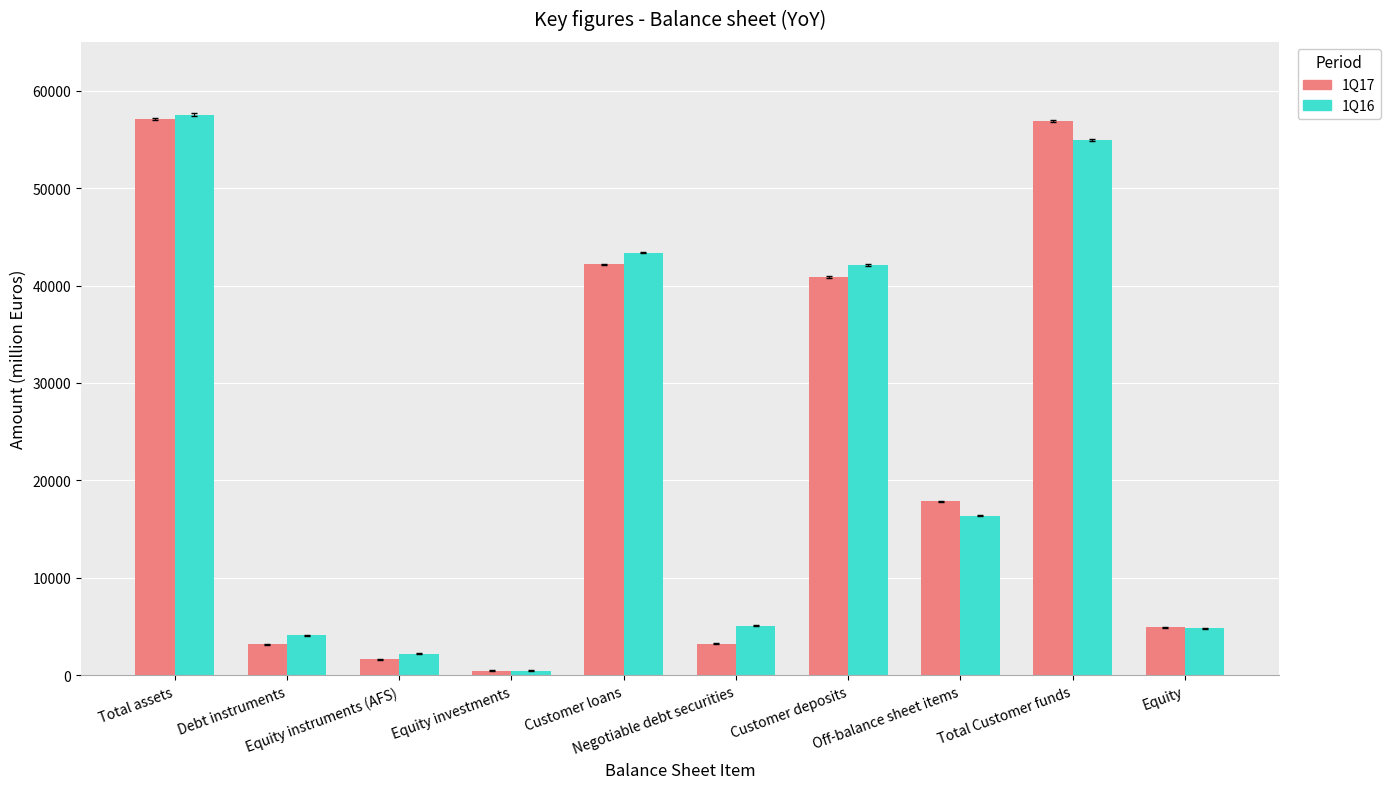

Which category has the highest value in the 1Q16 series?

Total assets